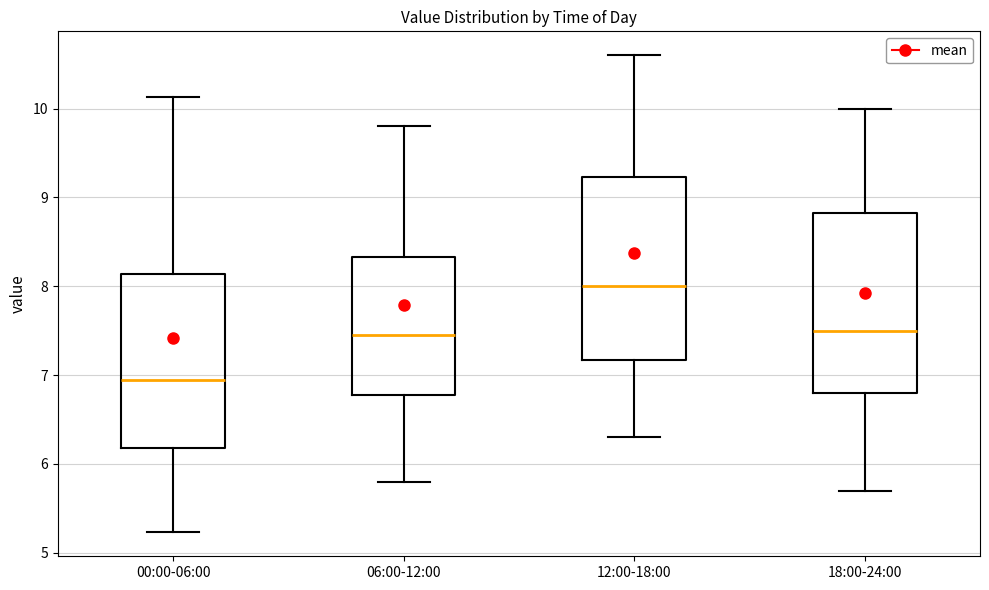

Reading left to right, read every box against the y-axis: the position of its median line, the range the box covers, and the ends of its whiskers. The values are not printed on the chart, so give them approximately, as read against the axis.

00:00-06:00: median 7.0, box 6.2 to 8.1, whiskers 5.2 to 10.1
06:00-12:00: median 7.5, box 6.8 to 8.3, whiskers 5.8 to 9.8
12:00-18:00: median 8.0, box 7.2 to 9.2, whiskers 6.3 to 10.6
18:00-24:00: median 7.5, box 6.8 to 8.8, whiskers 5.7 to 10.0